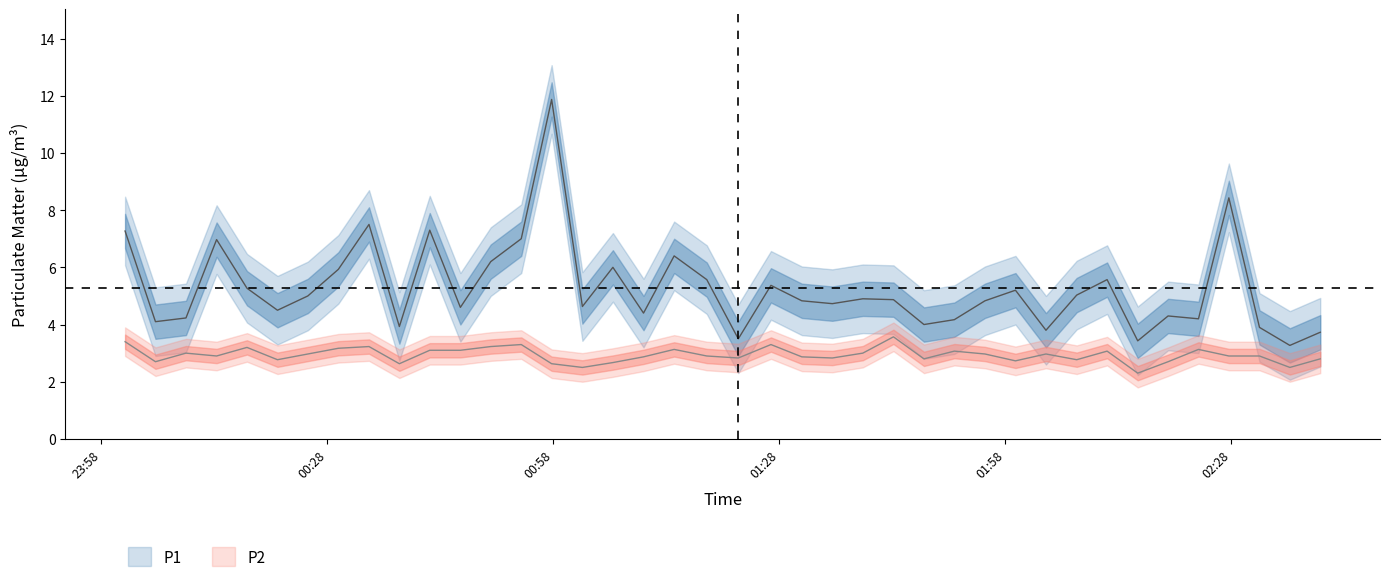

True or false: P1 and P2 intersect in this chart.

False